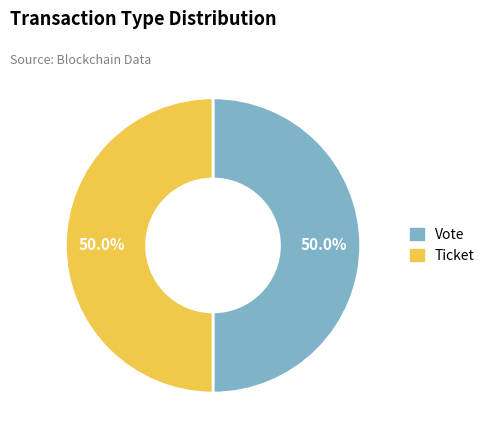

What percentage is NOT represented by Vote?

50.0%